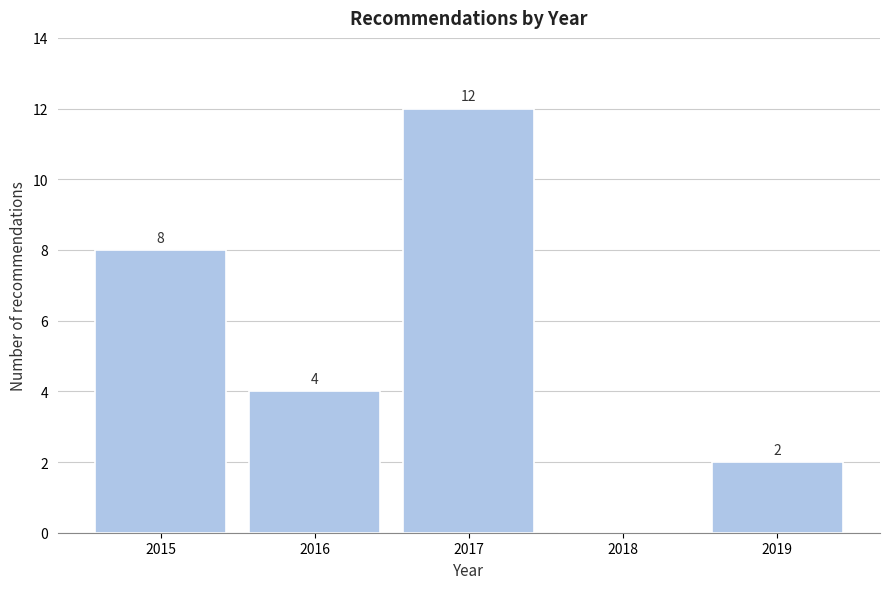

Reading left to right, transcribe all the data shown in this chart.

2015=8	2016=4	2017=12	2018=0	2019=2